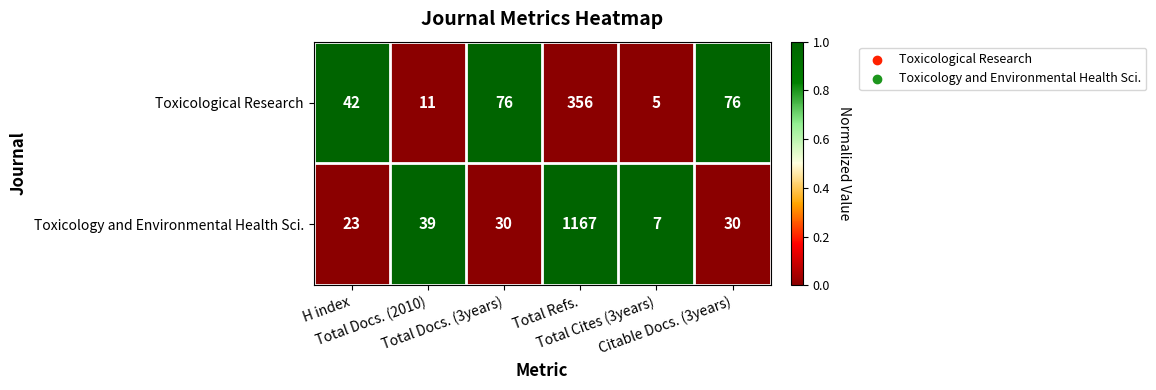

Which series has the largest total across all categories?

Toxicology and Environmental Health Sci.